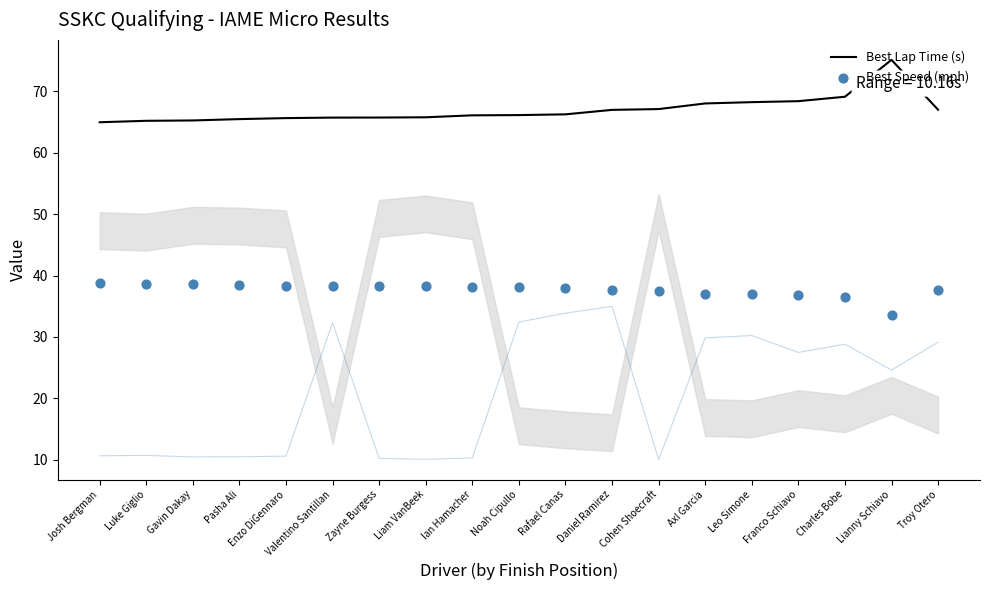

Is the value of Best Lap Time (s) at Enzo DiGennaro greater than the value of Best Speed (mph) at Leo Simone?

Yes